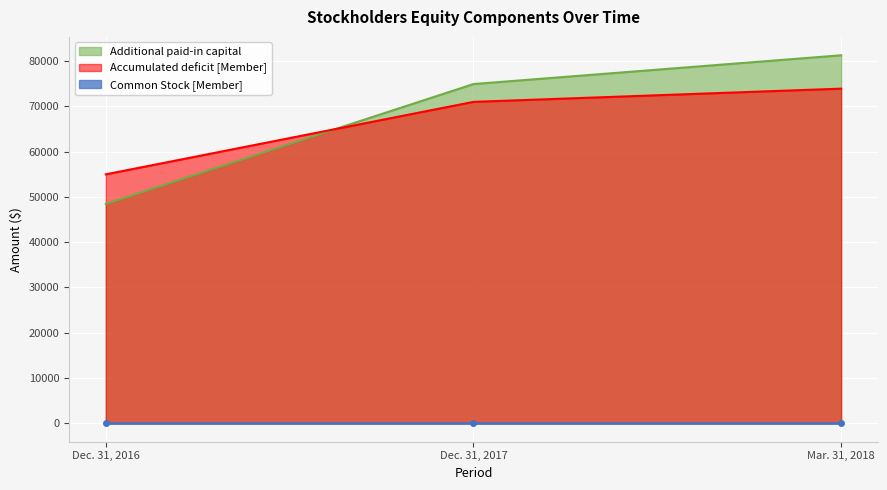

Rank the series by their maximum value, from lowest to highest.

Common Stock [Member], Accumulated deficit [Member], Additional paid-in capital